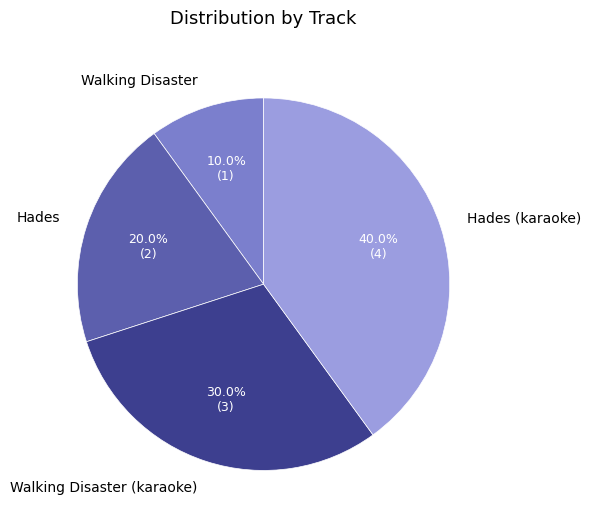

To the nearest percent, what is the difference between the Hades (karaoke) and Walking Disaster slice percentages?

30%